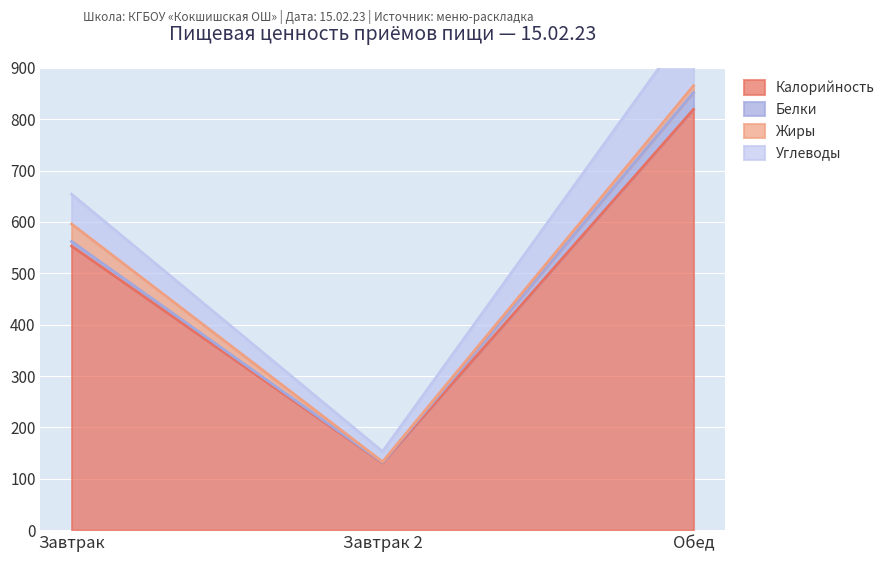

What is the value of the Калорийность point at the 3rd from the left?

819.0